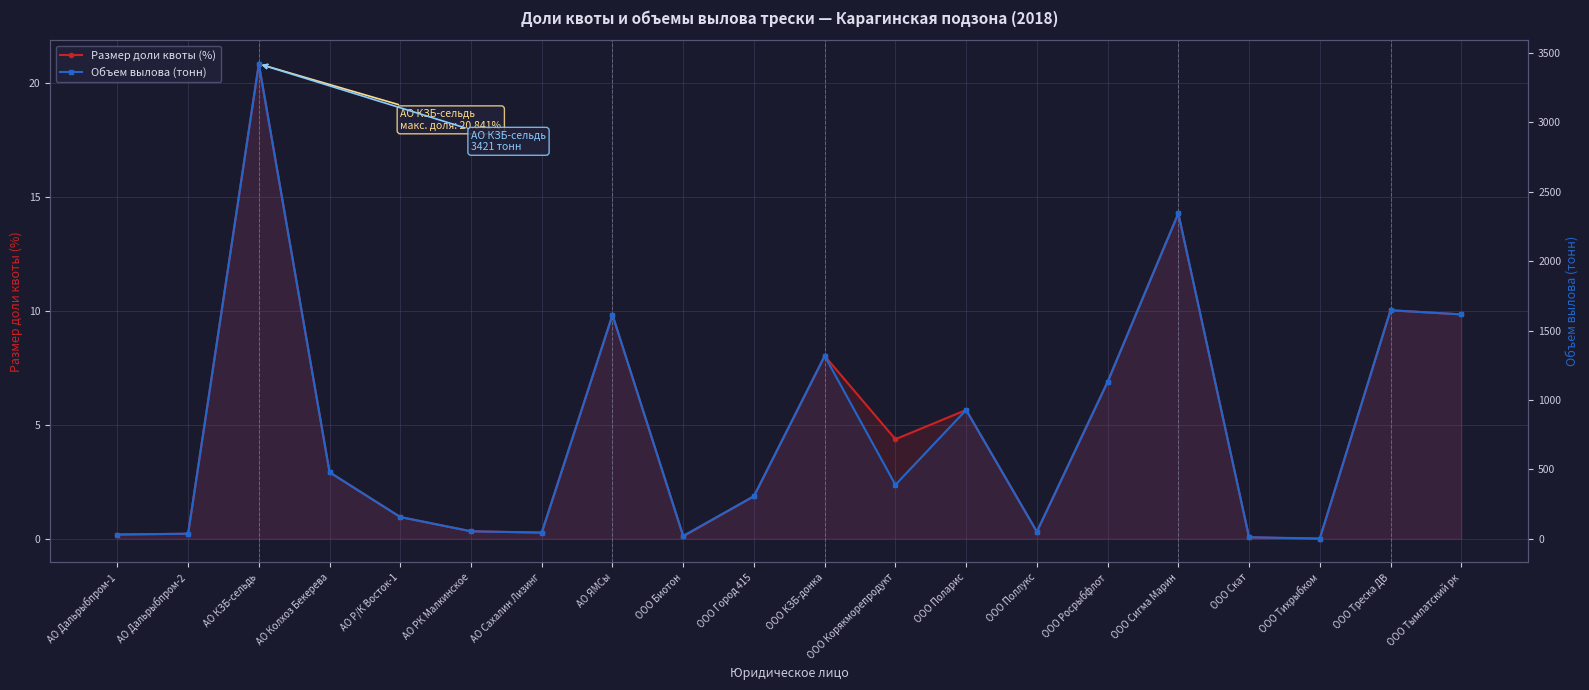

What is the average value of the Объем вылова (тонн) series?

779.4